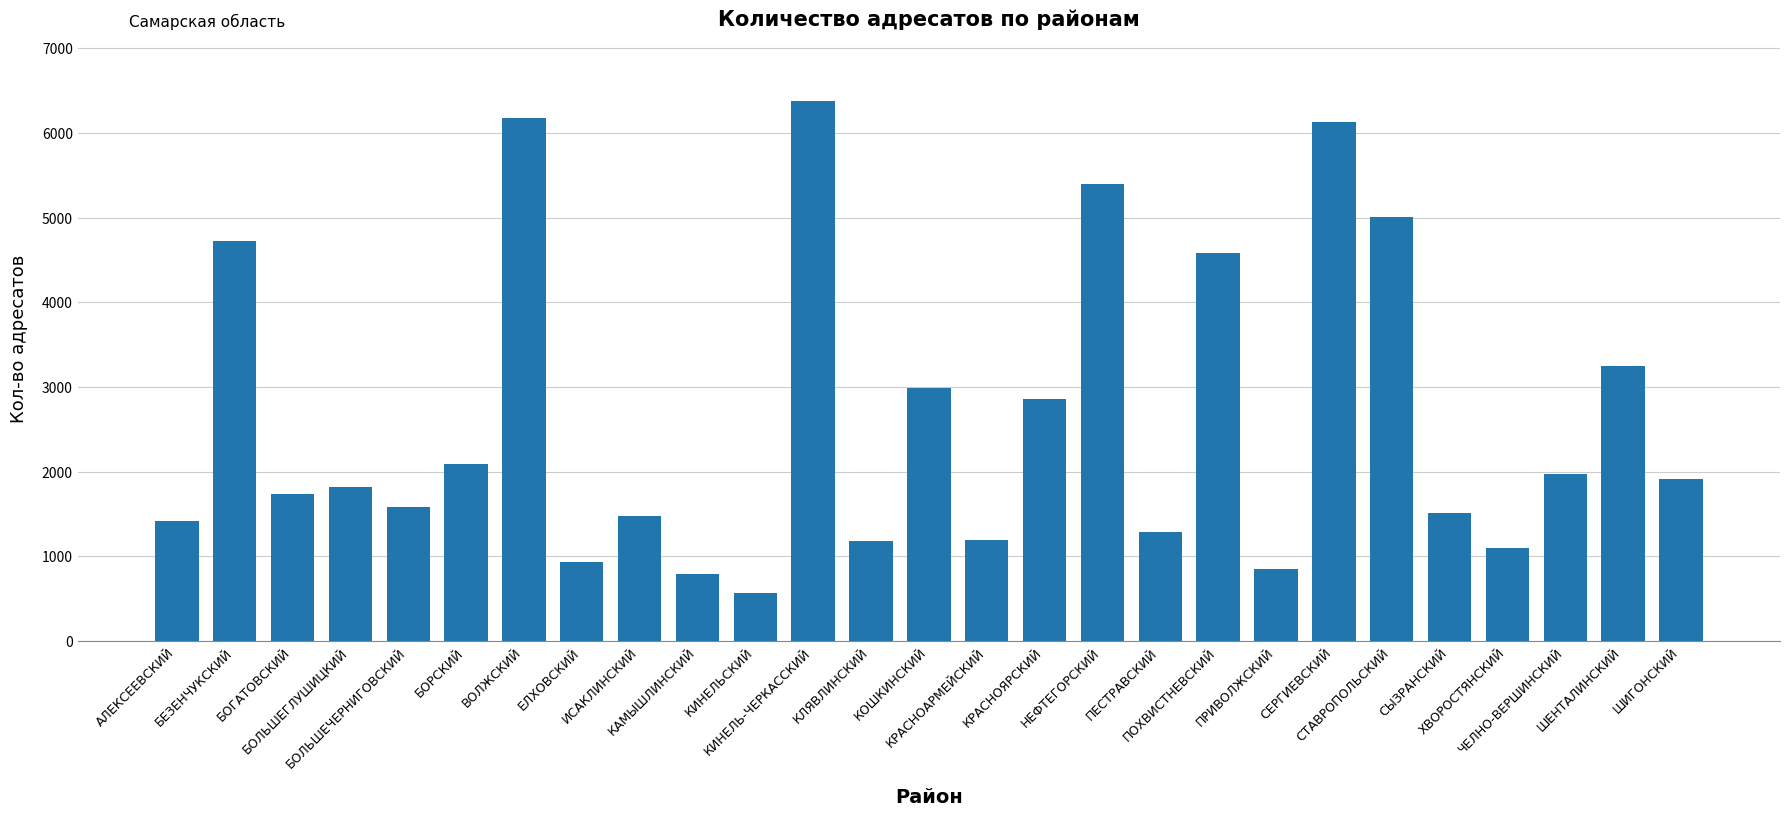

What is the sum of the values at КРАСНОАРМЕЙСКИЙ and ЕЛХОВСКИЙ?

2124